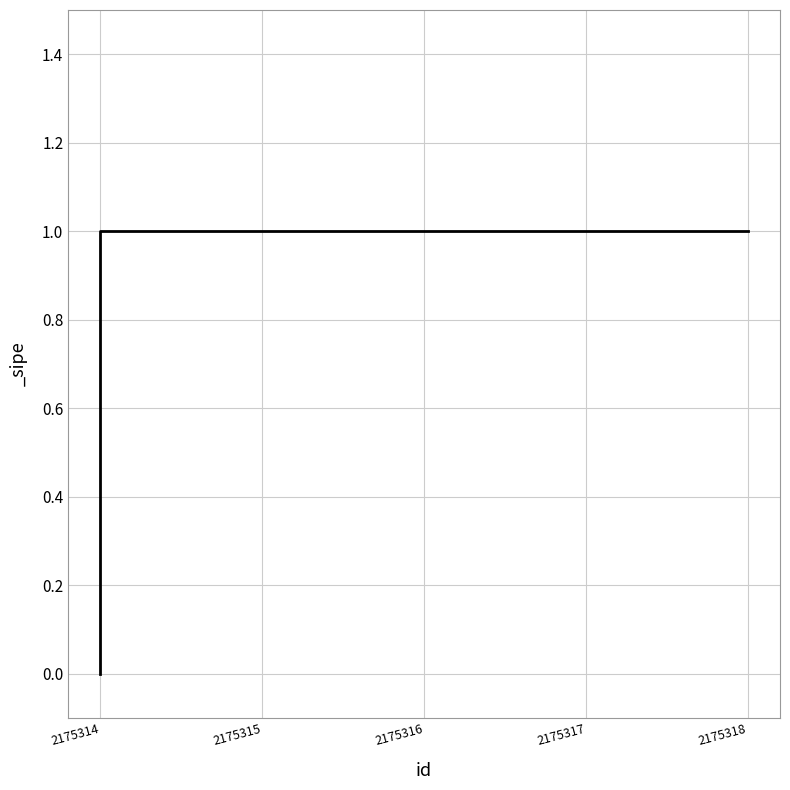

List the labels in order of value, largest first.

2175318, 2175317, 2175316, 2175315, 2175314